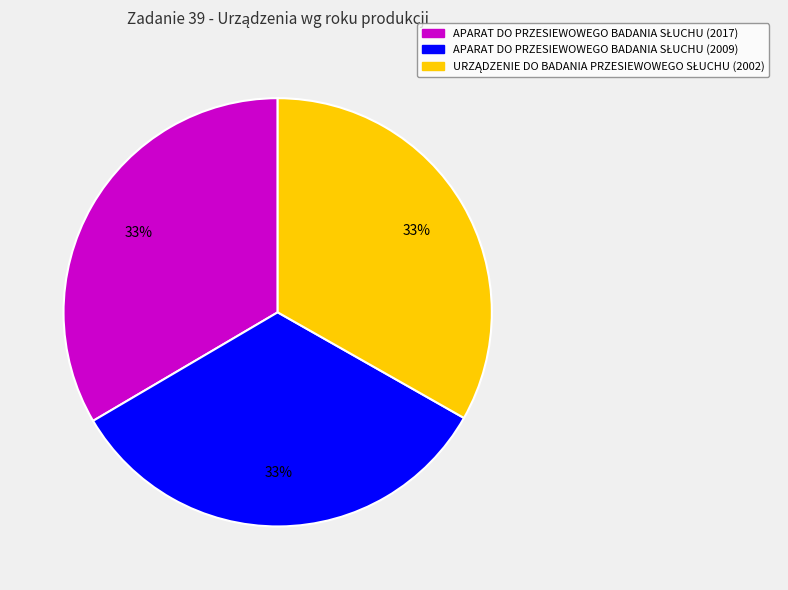

Is there a majority slice in this chart?

No